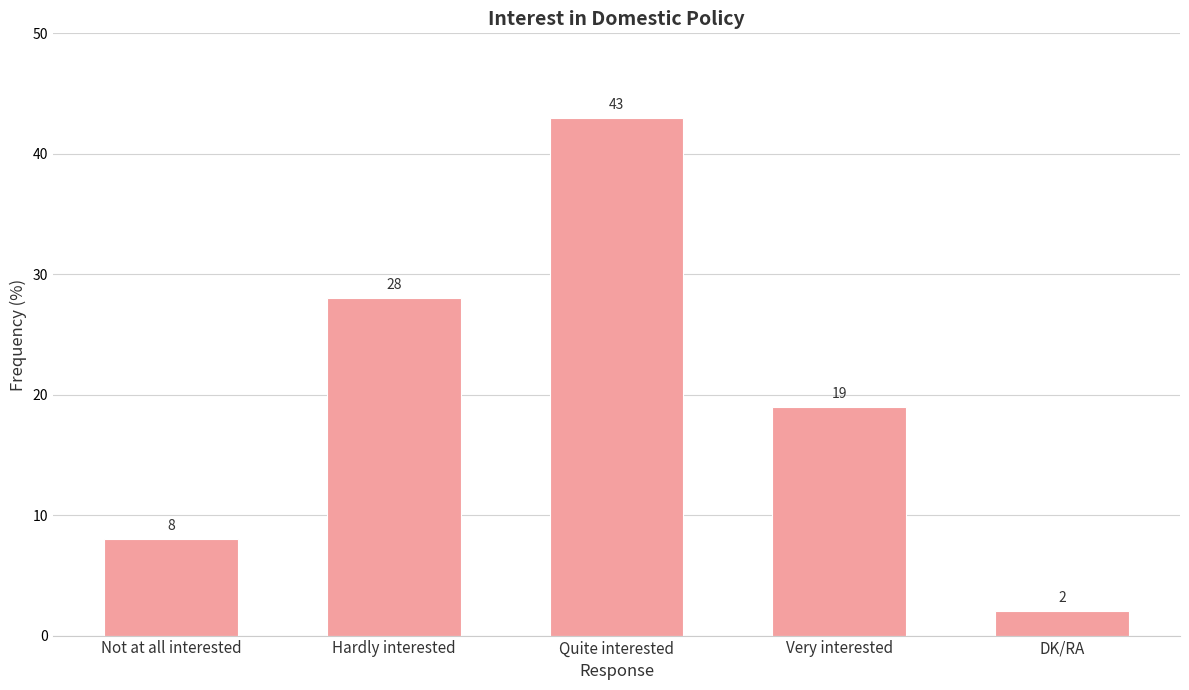

What is the sum of the values at Hardly interested and Not at all interested?

36